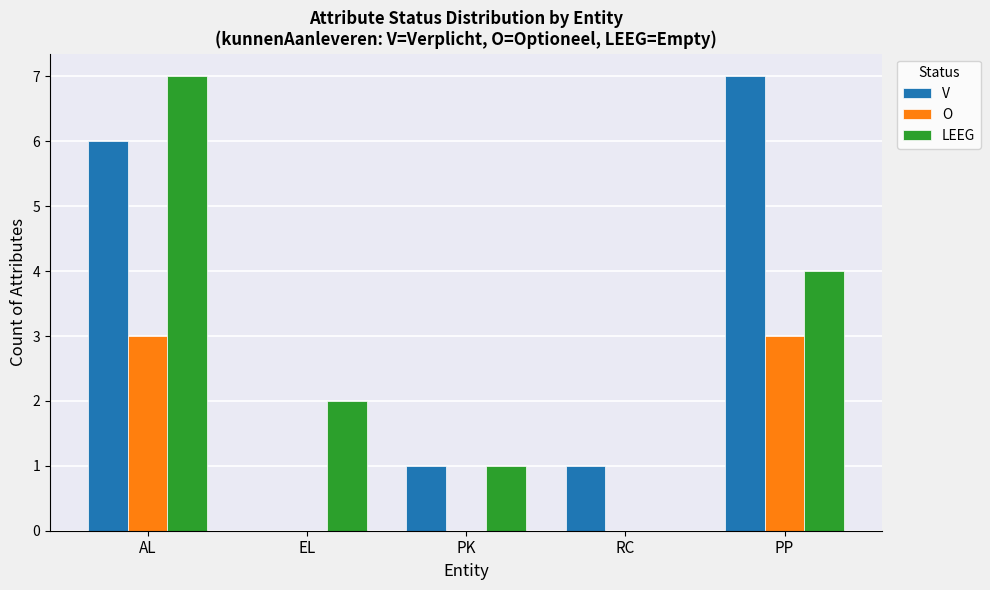

Which series changed the most between PK and RC?

LEEG